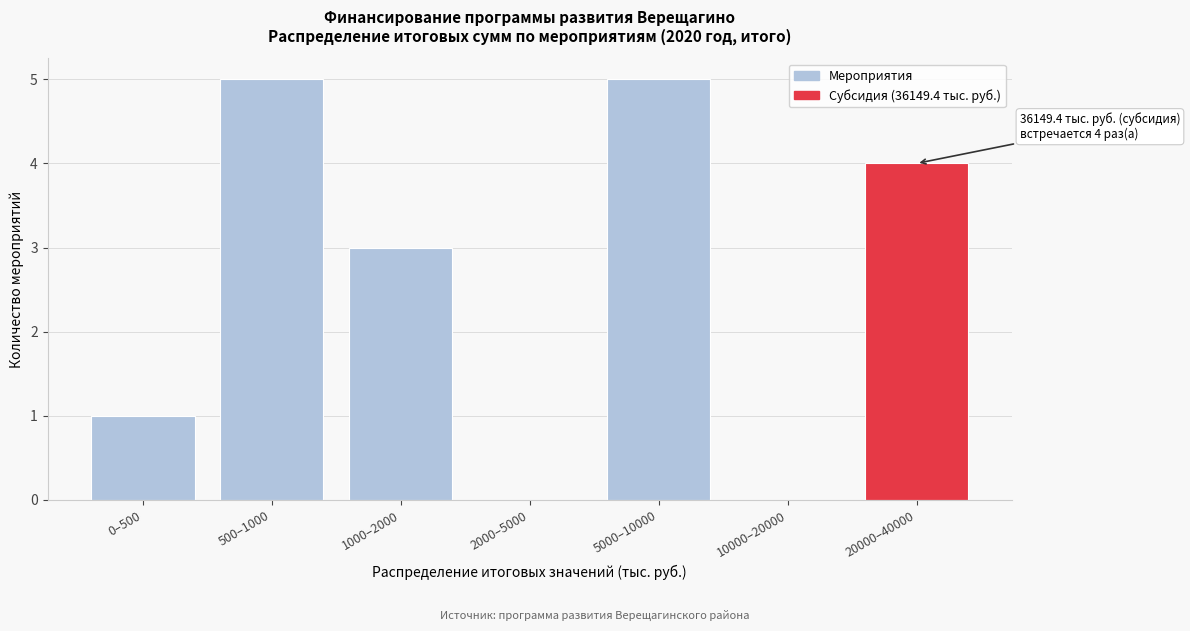

Reading left to right, transcribe all the data shown in this chart.

0–500=1	500–1000=5	1000–2000=3	2000–5000=0	5000–10000=5	10000–20000=0	20000–40000=4